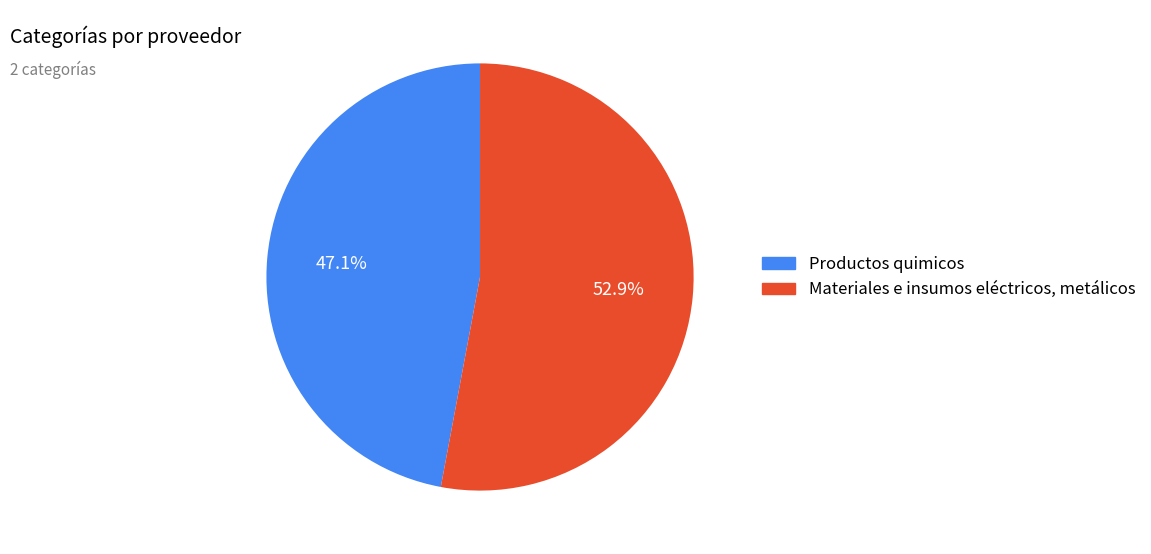

Between Productos quimicos and Materiales e insumos eléctricos, metálicos, which is larger?

Materiales e insumos eléctricos, metálicos